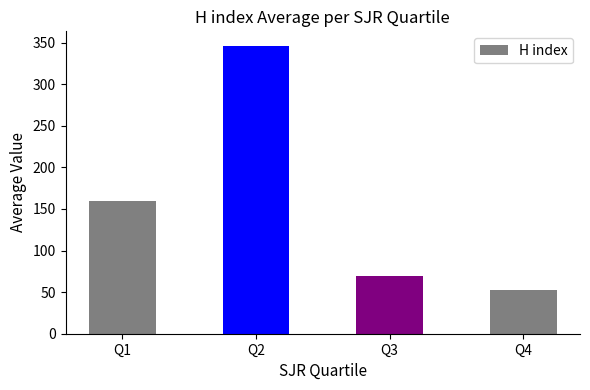

What is the smallest value displayed?

53.0